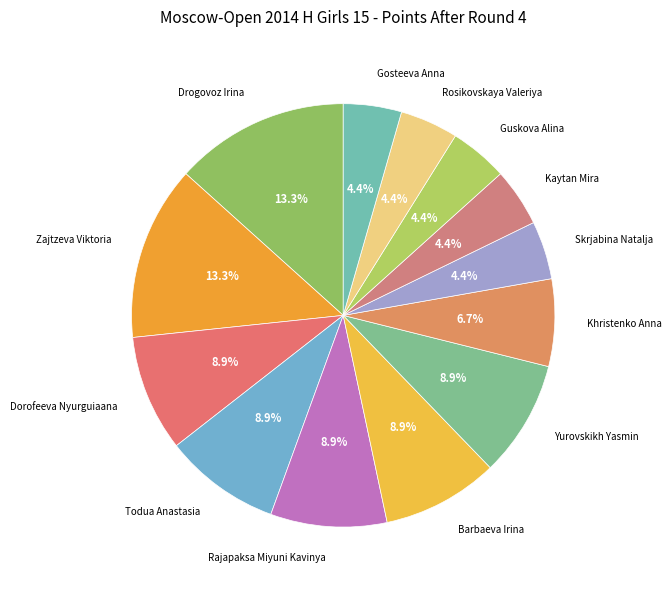

Count the number of slices in the pie.

13